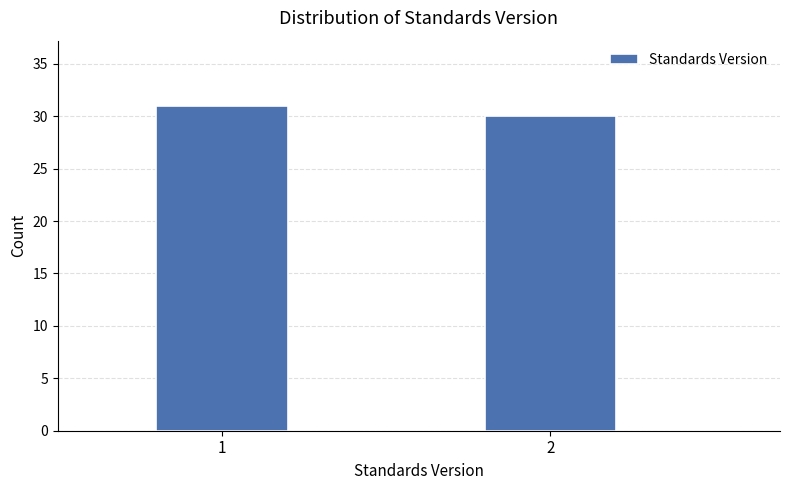

Reading left to right, transcribe all the data shown in this chart.

31	30